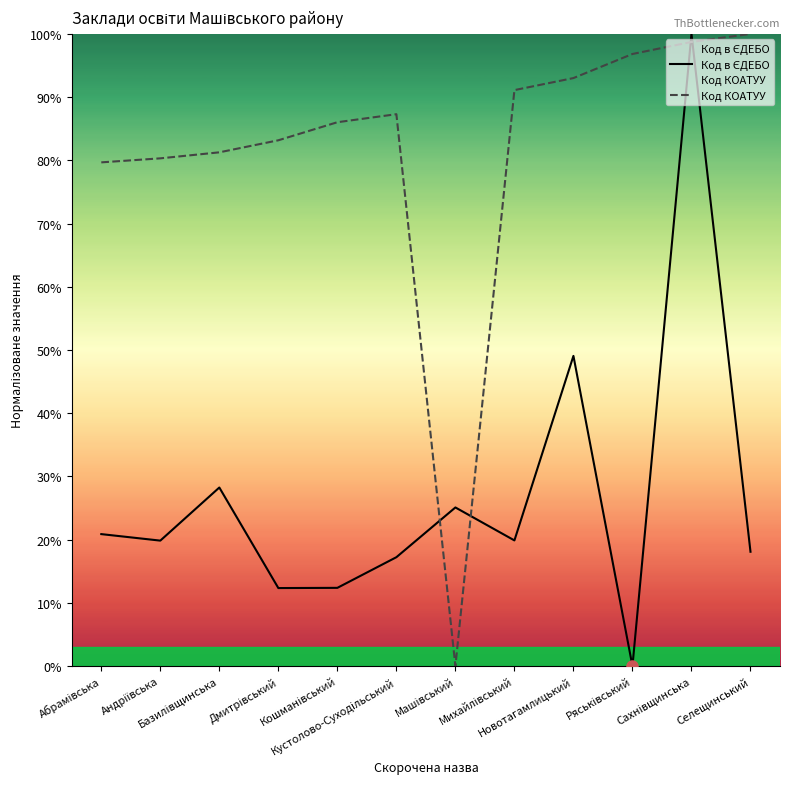

At which label does Код КОАТУУ first exceed 87?

Кустолово-Суходільський